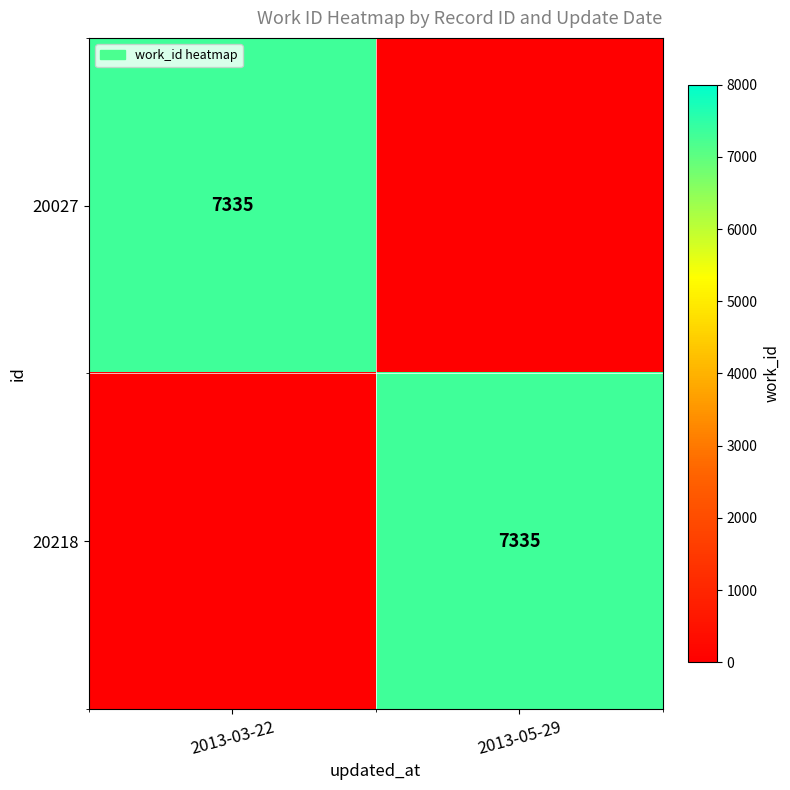

True or false: 20027 has a value of 10958 at 2013-03-22.

False